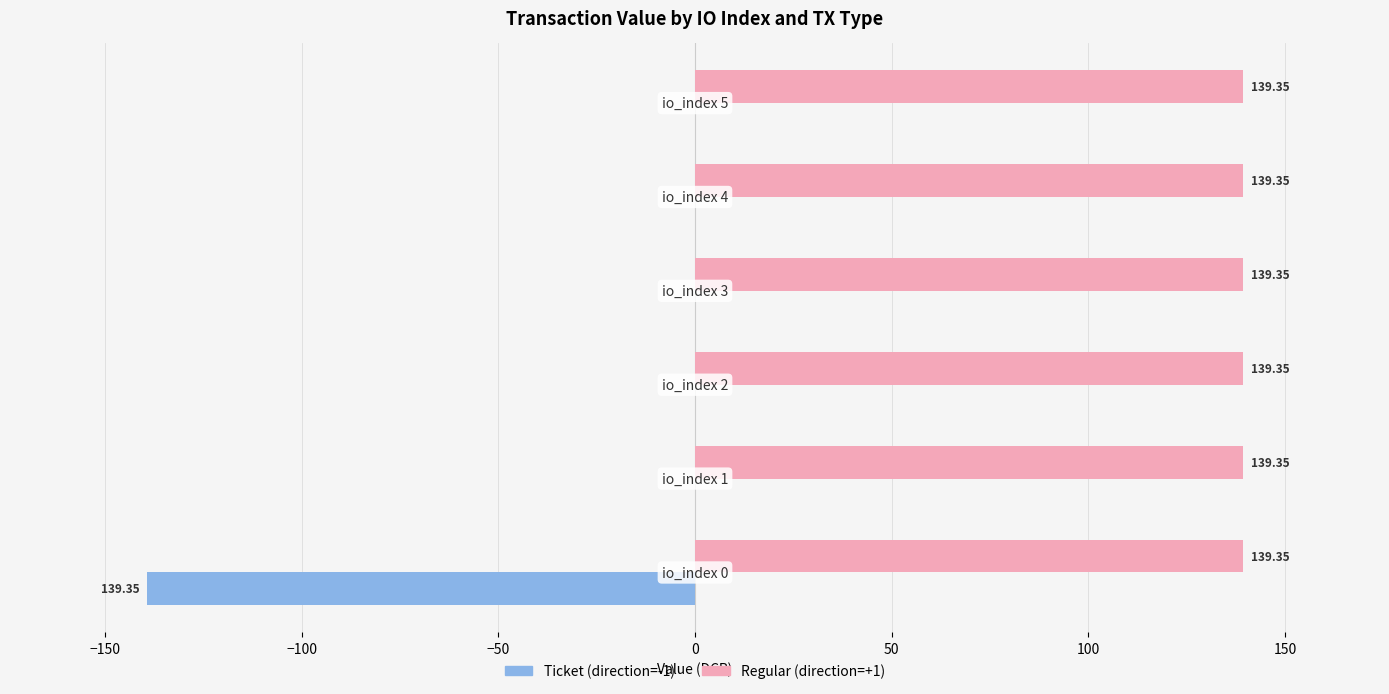

Which series has the largest total across all categories?

Regular (direction=+1)